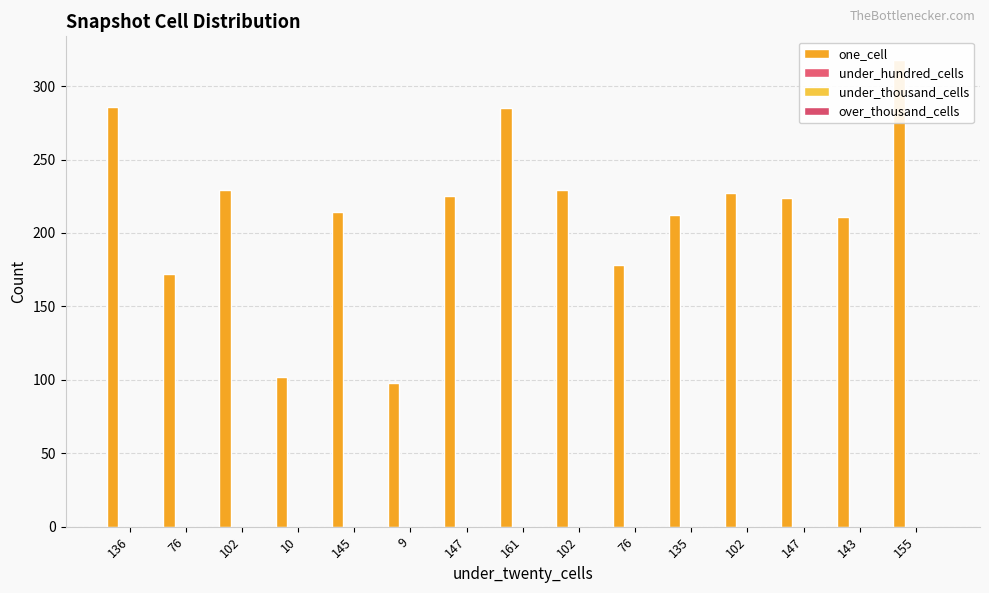

Between 136 and 145, which is larger?

136